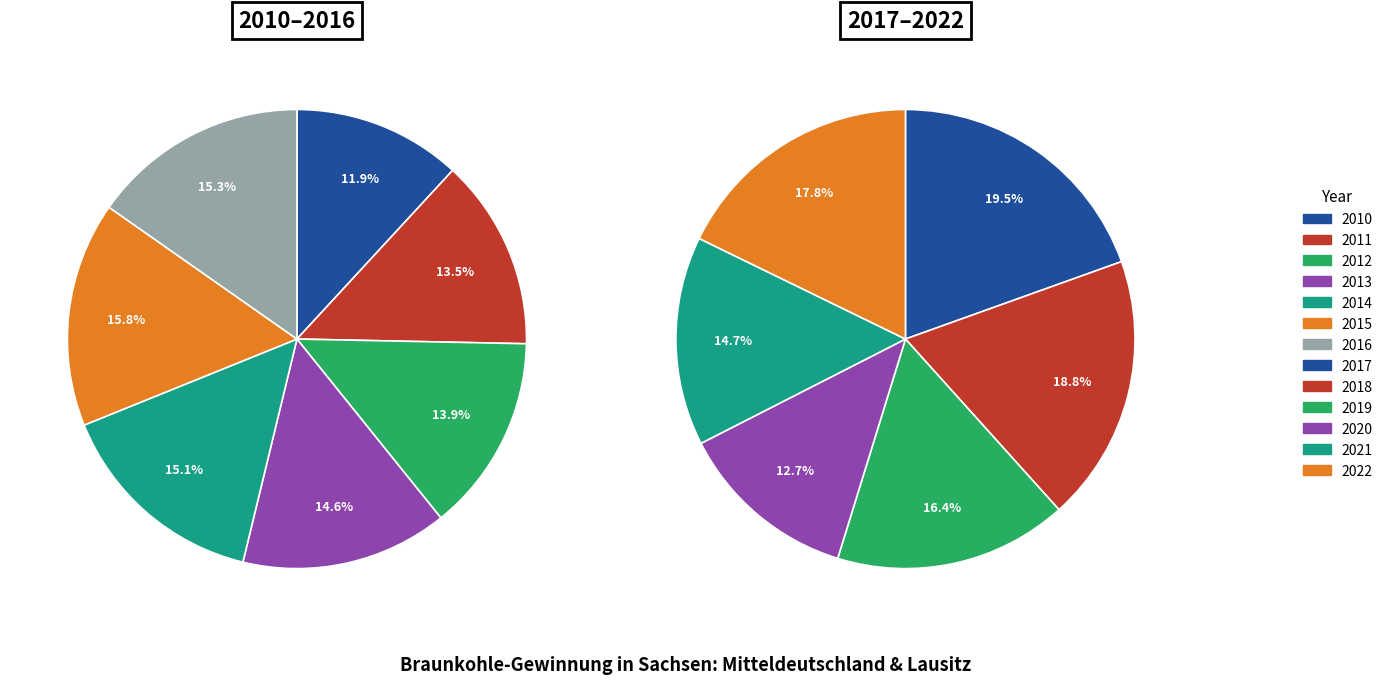

How many slices are in this pie chart?

13